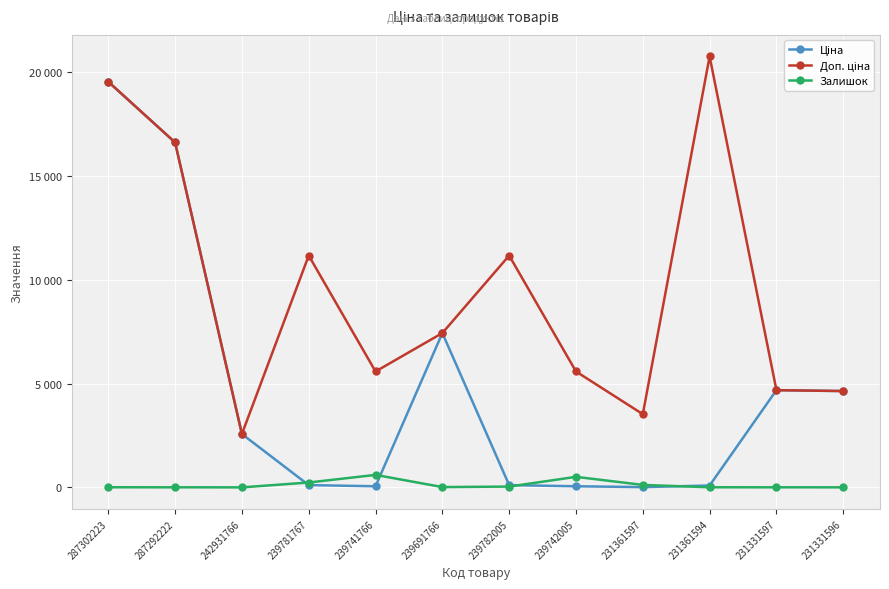

Between which two adjacent categories do Ціна and Доп. ціна first intersect?

242931766 and 239781767